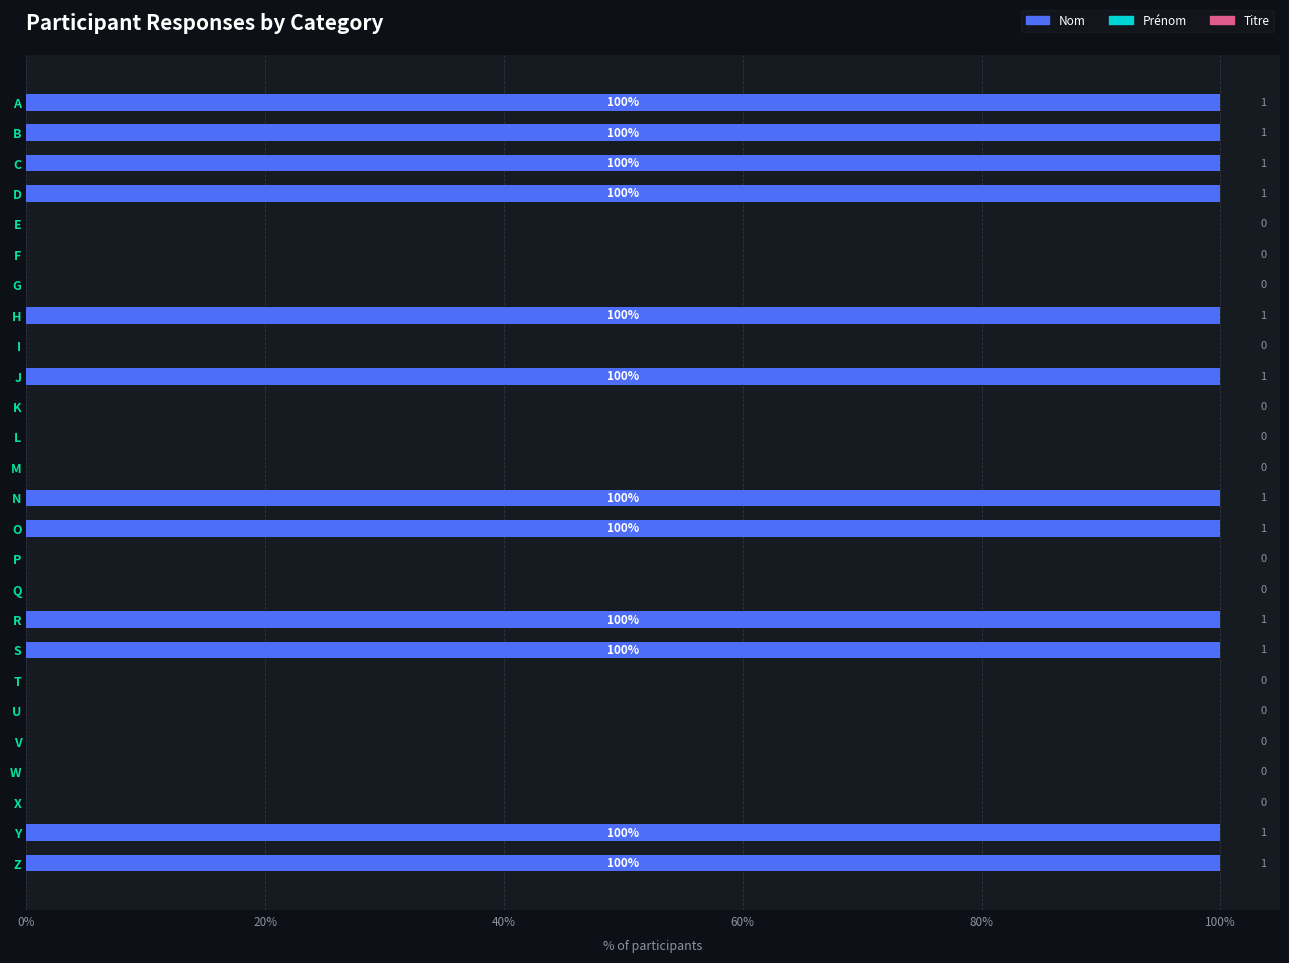

True or false: the data shows -64 at K.

False